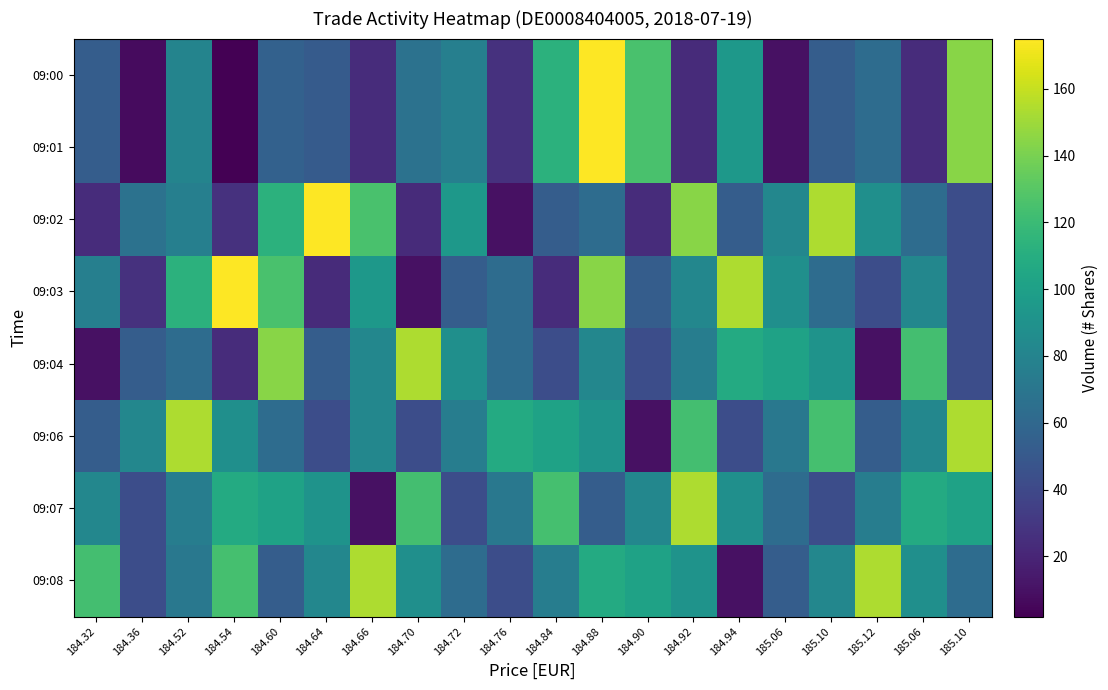

Reading left to right, list all the values displayed in this chart.

09:00: 184.32=53	184.36=7	184.52=80	184.54=2	184.60=56	184.64=52	184.66=24	184.70=67	184.72=77	184.76=27	184.84=113	184.88=175	184.90=125	184.92=23	184.94=94	185.06=10	185.10=53	185.12=63	185.06=24	185.10=144
09:01: 184.32=53	184.36=7	184.52=80	184.54=2	184.60=56	184.64=52	184.66=24	184.70=67	184.72=77	184.76=27	184.84=113	184.88=175	184.90=125	184.92=23	184.94=94	185.06=10	185.10=53	185.12=63	185.06=24	185.10=144
09:02: 184.32=24	184.36=67	184.52=77	184.54=27	184.60=113	184.64=175	184.66=125	184.70=23	184.72=94	184.76=10	184.84=53	184.88=63	184.90=24	184.92=144	184.94=53	185.06=82	185.10=154	185.12=88	185.06=63	185.10=43
09:03: 184.32=77	184.36=27	184.52=113	184.54=175	184.60=125	184.64=23	184.66=94	184.70=10	184.72=53	184.76=63	184.84=24	184.88=144	184.90=53	184.92=82	184.94=154	185.06=88	185.10=63	185.12=43	185.06=82	185.10=43
09:04: 184.32=10	184.36=53	184.52=63	184.54=24	184.60=144	184.64=53	184.66=82	184.70=154	184.72=88	184.76=63	184.84=43	184.88=82	184.90=43	184.92=75	184.94=108	185.06=102	185.10=91	185.12=10	185.06=123	185.10=43
09:06: 184.32=53	184.36=82	184.52=154	184.54=88	184.60=63	184.64=43	184.66=82	184.70=43	184.72=75	184.76=108	184.84=102	184.88=91	184.90=10	184.92=123	184.94=43	185.06=71	185.10=124	185.12=53	185.06=82	185.10=154
09:07: 184.32=82	184.36=43	184.52=75	184.54=108	184.60=102	184.64=91	184.66=10	184.70=123	184.72=43	184.76=71	184.84=124	184.88=53	184.90=82	184.92=154	184.94=88	185.06=63	185.10=43	185.12=75	185.06=108	185.10=102
09:08: 184.32=123	184.36=43	184.52=71	184.54=124	184.60=53	184.64=82	184.66=154	184.70=88	184.72=63	184.76=43	184.84=75	184.88=108	184.90=102	184.92=91	184.94=10	185.06=53	185.10=82	185.12=154	185.06=88	185.10=63